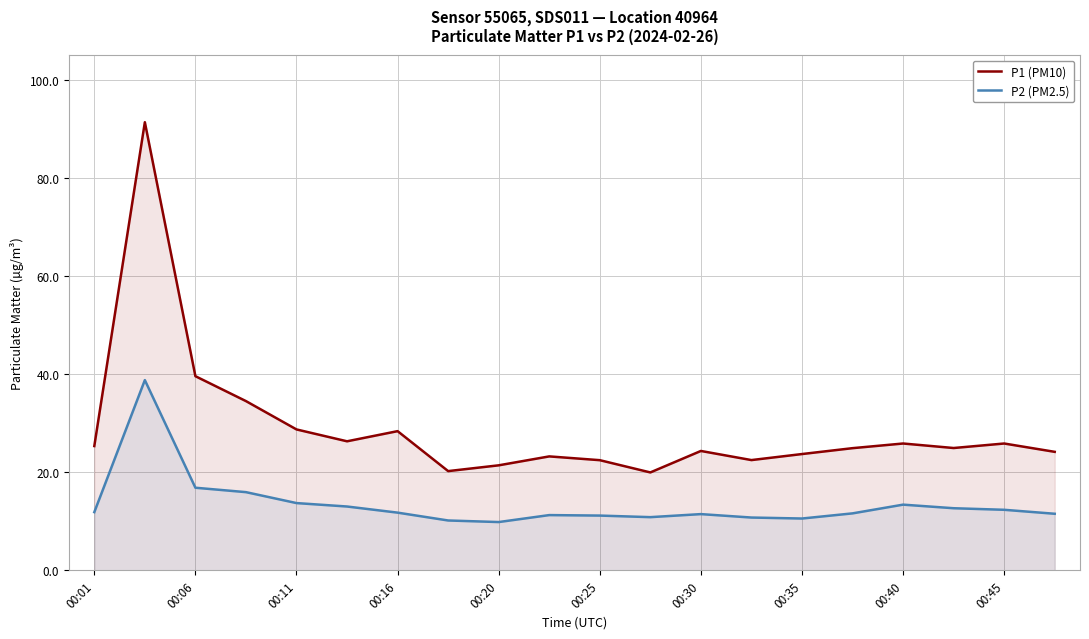

What is the total value across all series at 11?

30.9